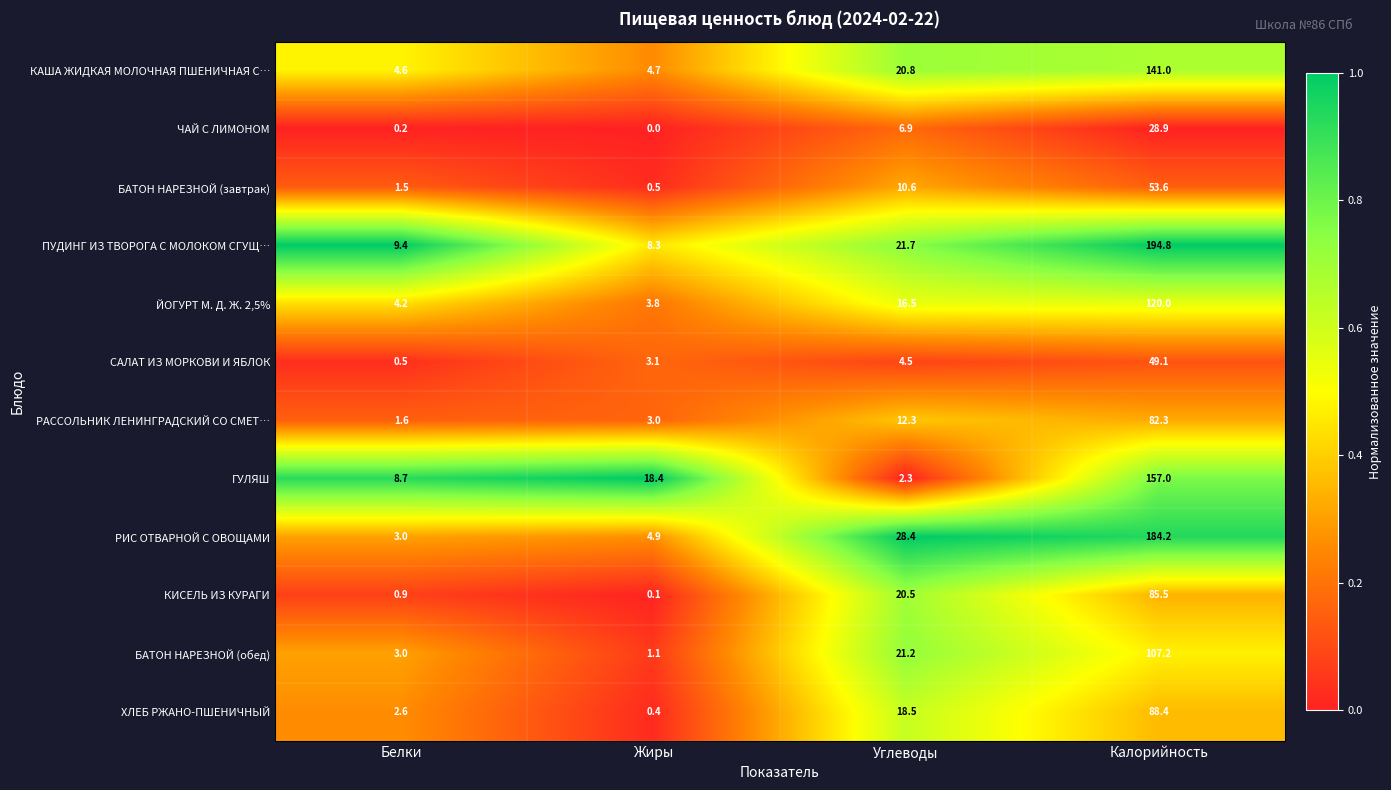

Rank the series by their maximum value, from highest to lowest.

ПУДИНГ ИЗ ТВОРОГА С МОЛОКОМ СГУЩ…, РИС ОТВАРНОЙ С ОВОЩАМИ, ГУЛЯШ, КАША ЖИДКАЯ МОЛОЧНАЯ ПШЕНИЧНАЯ С…, ЙОГУРТ М. Д. Ж. 2,5%, БАТОН НАРЕЗНОЙ (обед), ХЛЕБ РЖАНО-ПШЕНИЧНЫЙ, КИСЕЛЬ ИЗ КУРАГИ, РАССОЛЬНИК ЛЕНИНГРАДСКИЙ СО СМЕТ…, БАТОН НАРЕЗНОЙ (завтрак), САЛАТ ИЗ МОРКОВИ И ЯБЛОК, ЧАЙ С ЛИМОНОМ